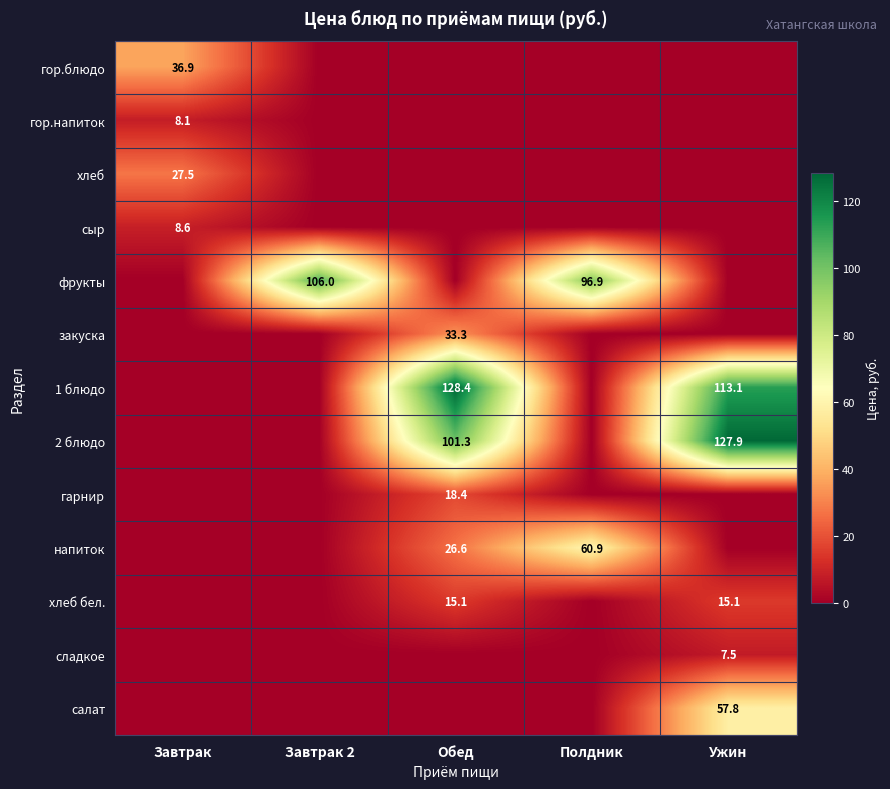

The value of хлеб at Завтрак is 27.5. True or false?

True